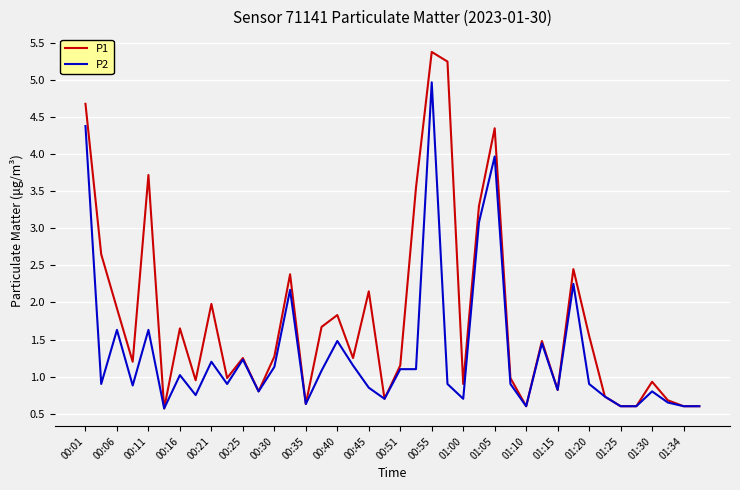

What is the minimum value for P1?

0.6